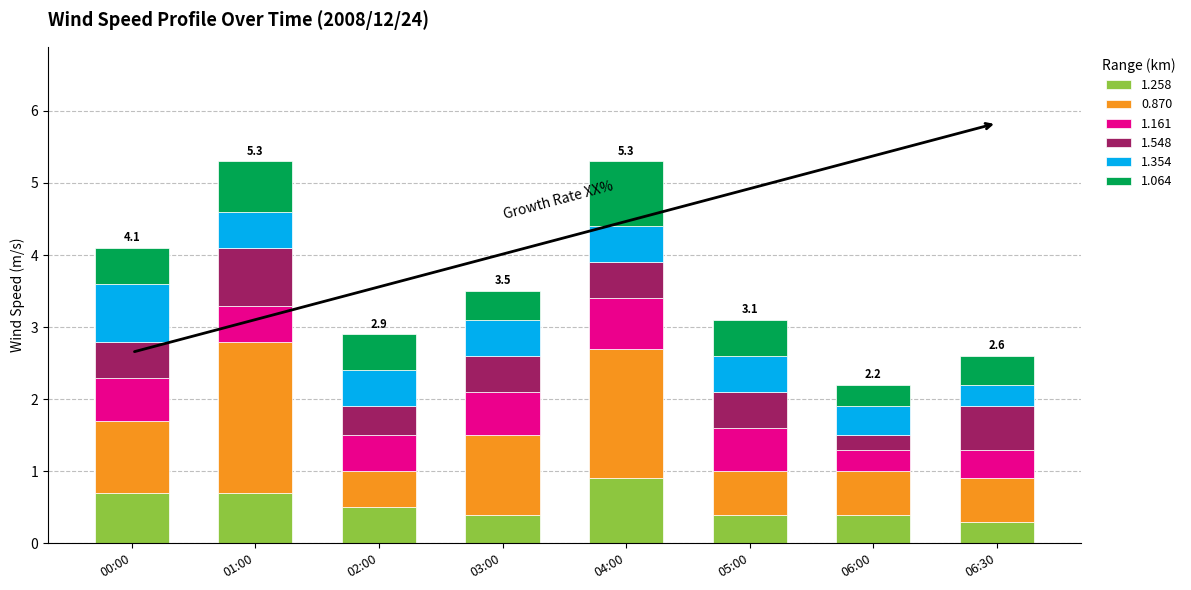

Does the chart contain stacked bars?

Yes